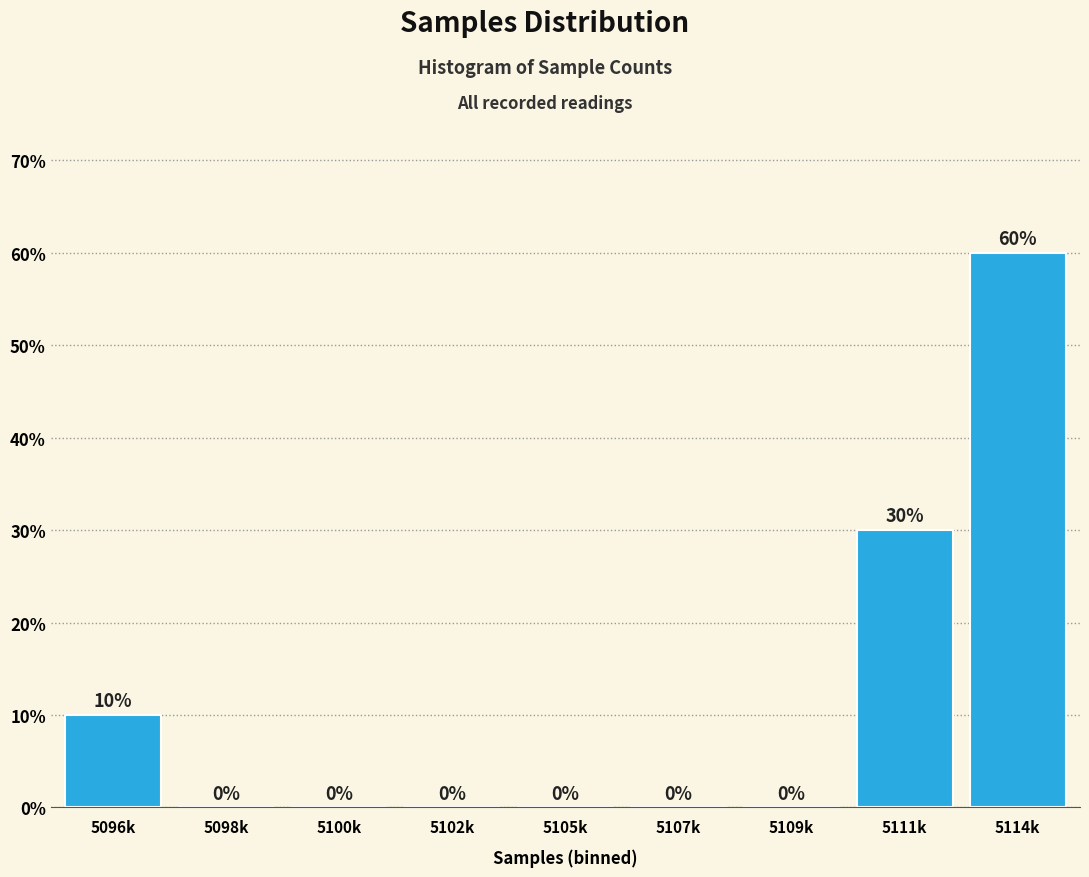

Reading left to right, extract all data points from this chart.

5096k=10	5098k=0	5100k=0	5102k=0	5105k=0	5107k=0	5109k=0	5111k=30	5114k=60